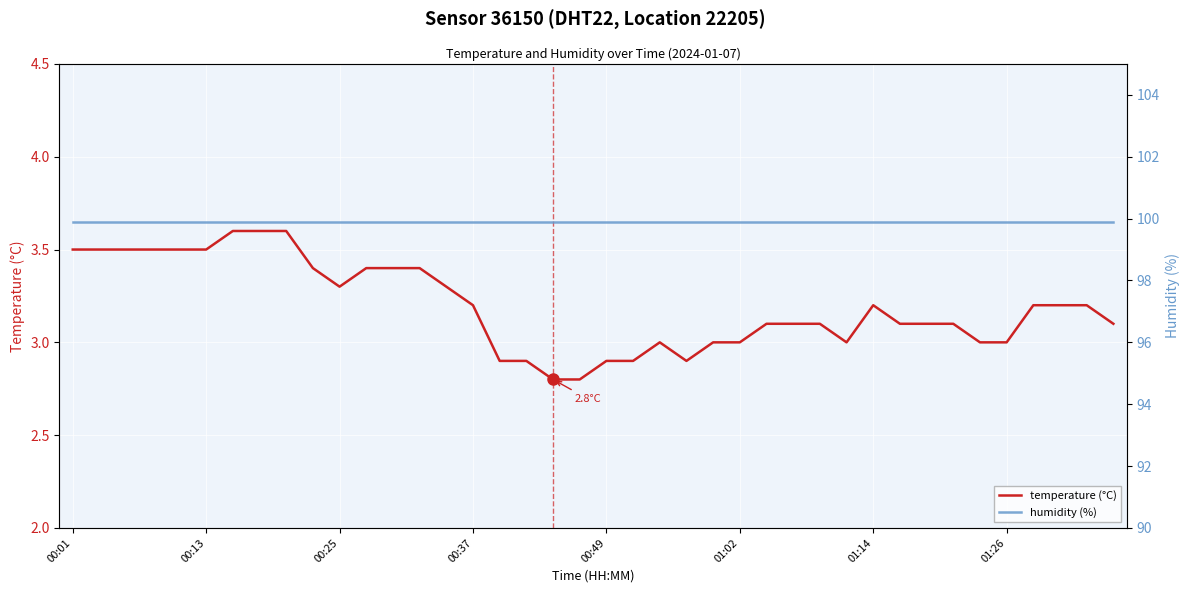

Which series has the largest range (max minus min)?

temperature (°C)